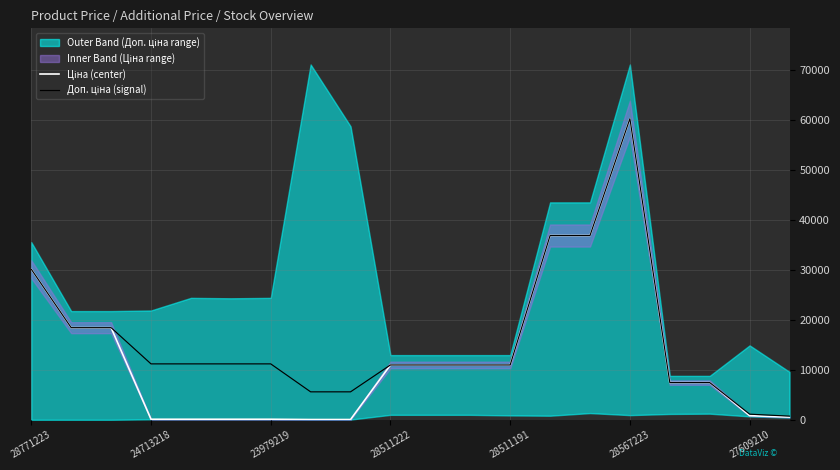

What is the minimum value for Доп. ціна (signal)?

732.0